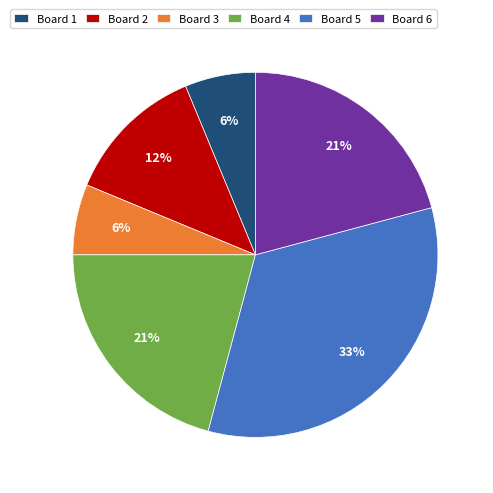

Does Board 2 account for over 50% of the chart?

No